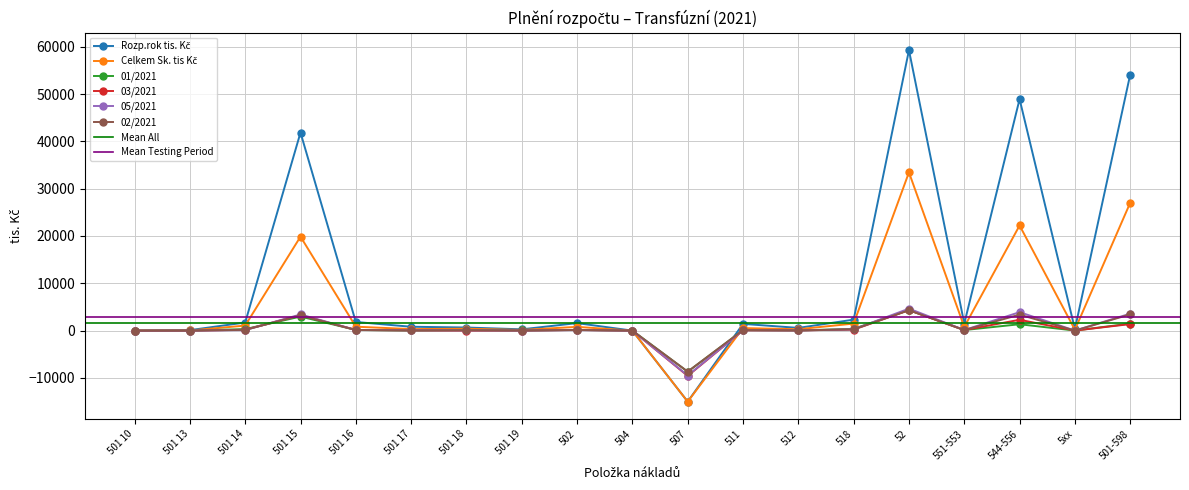

What is the sum of all Rozp.rok tis. Kč values?

6864.9